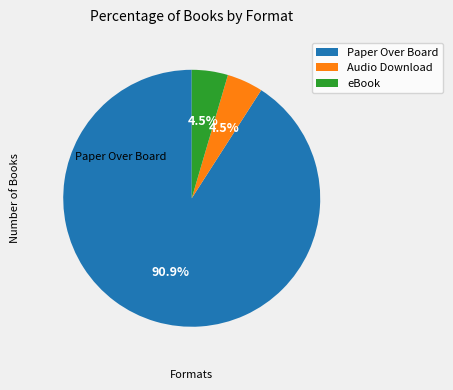

What percentage is NOT represented by Audio Download?

95.5%